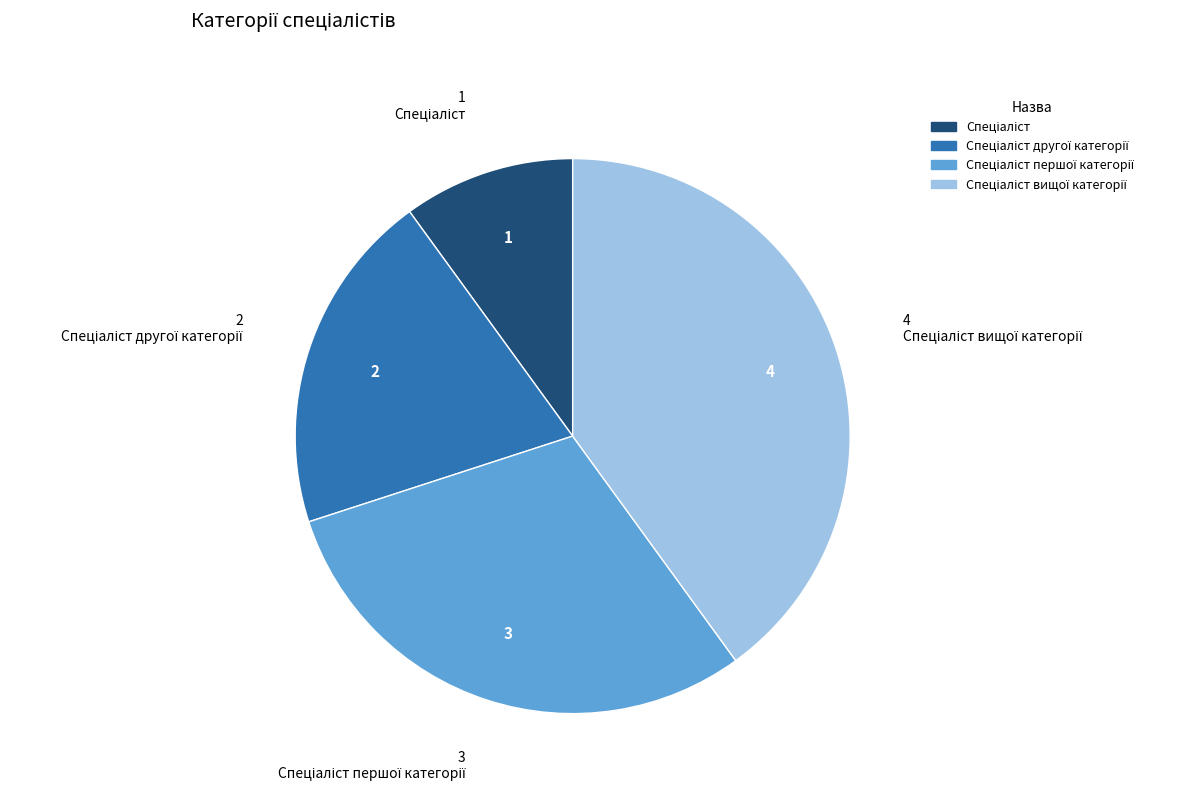

Does any single category account for the majority?

No